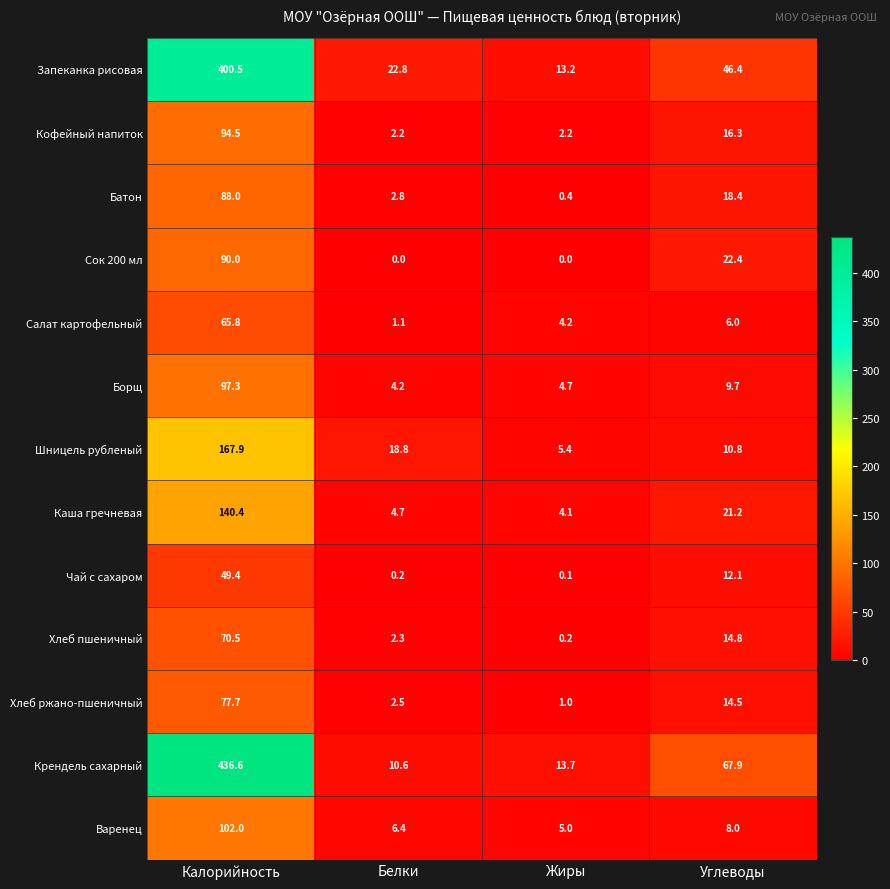

Which series has the largest range (max minus min)?

Крендель сахарный